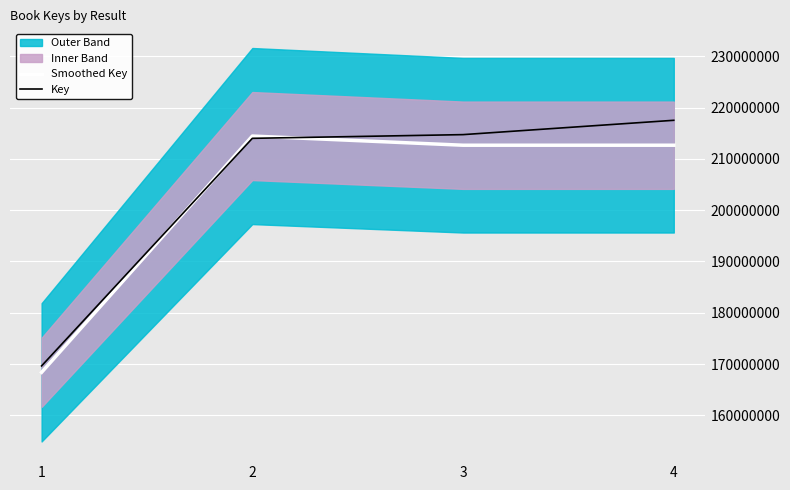

List the labels in order of Smoothed Key value, largest first.

2, 4, 3, 1